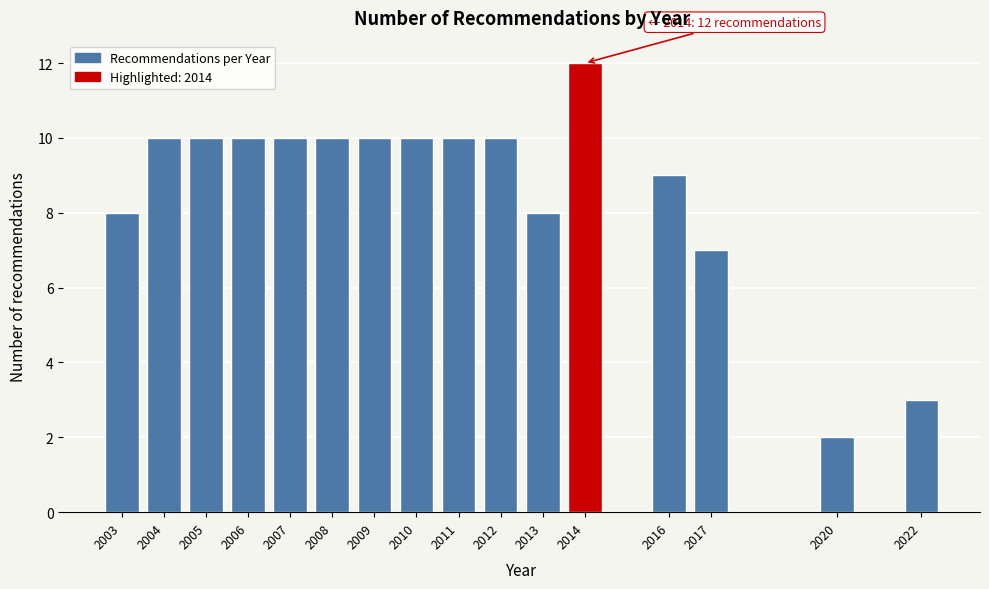

Reading left to right, extract all data points from this chart.

8	10	10	10	10	10	10	10	10	10	8	12	9	7	2	3